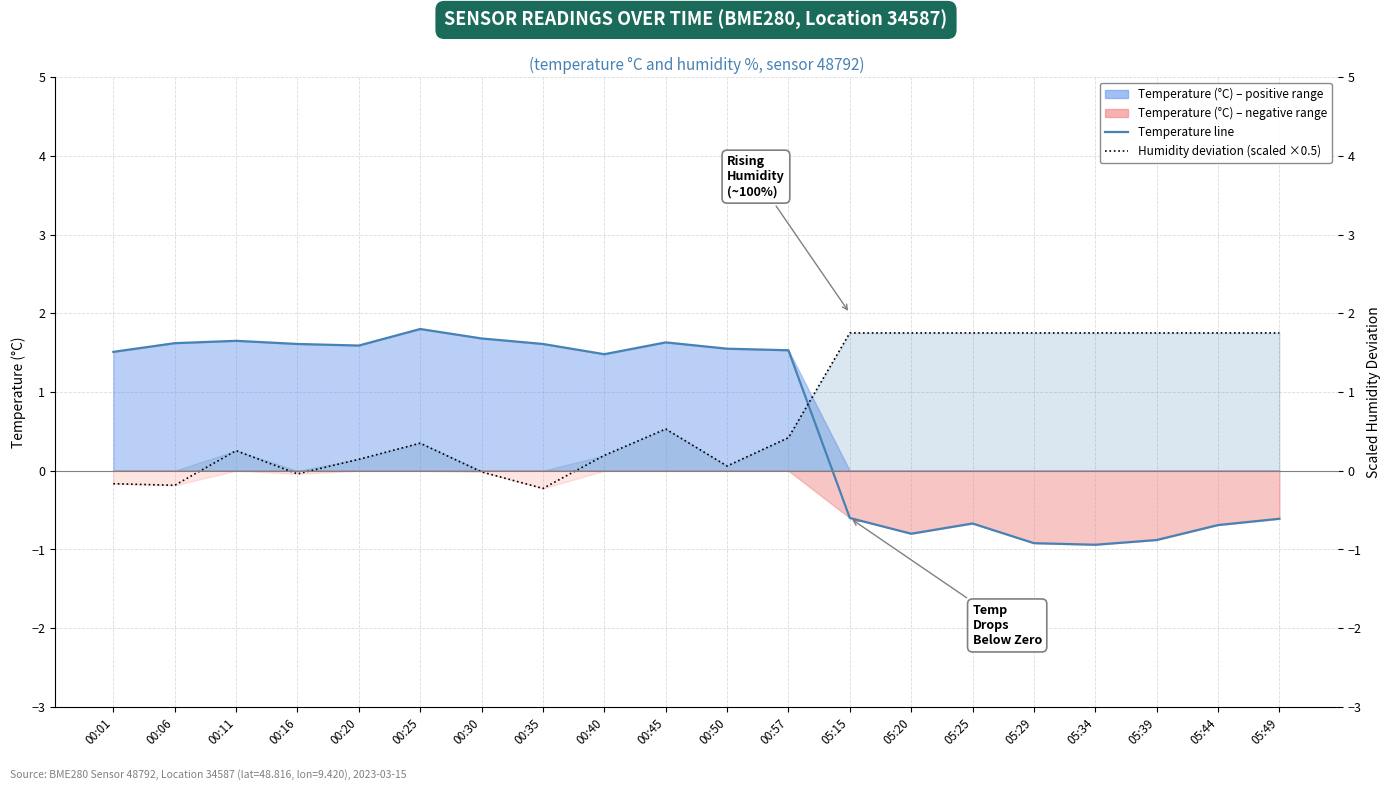

At which label does Temperature °C reach its minimum?

05:34